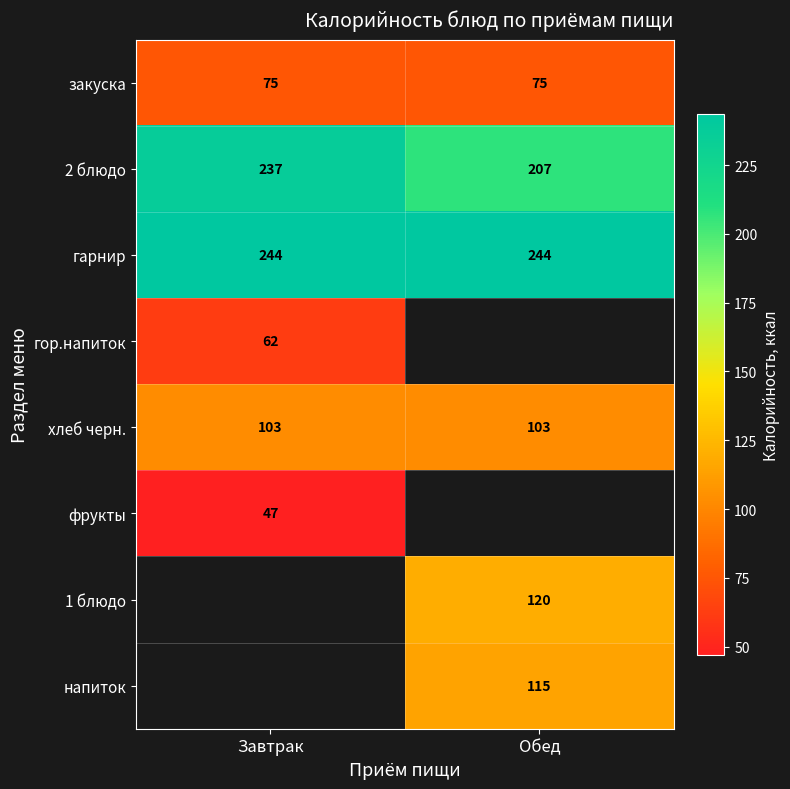

What is the minimum value for закуска?

75